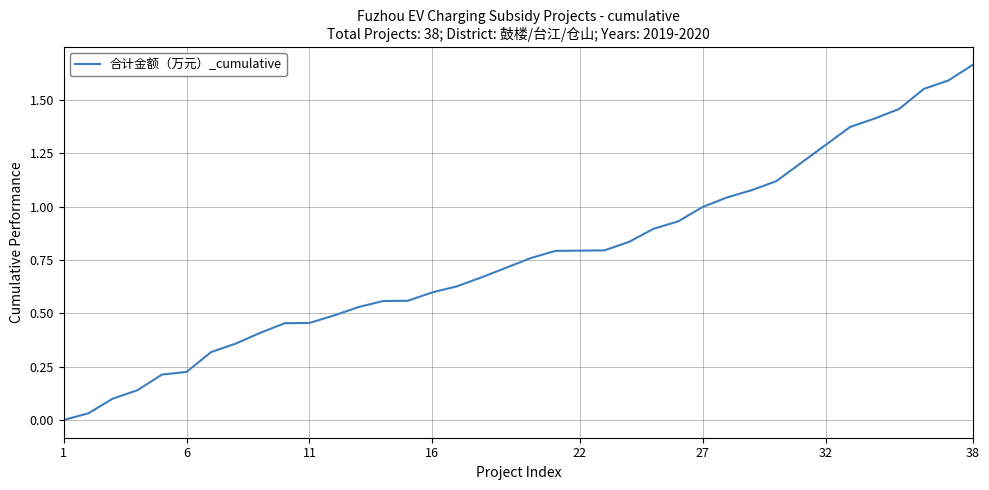

Does the chart have visible grid lines?

Yes